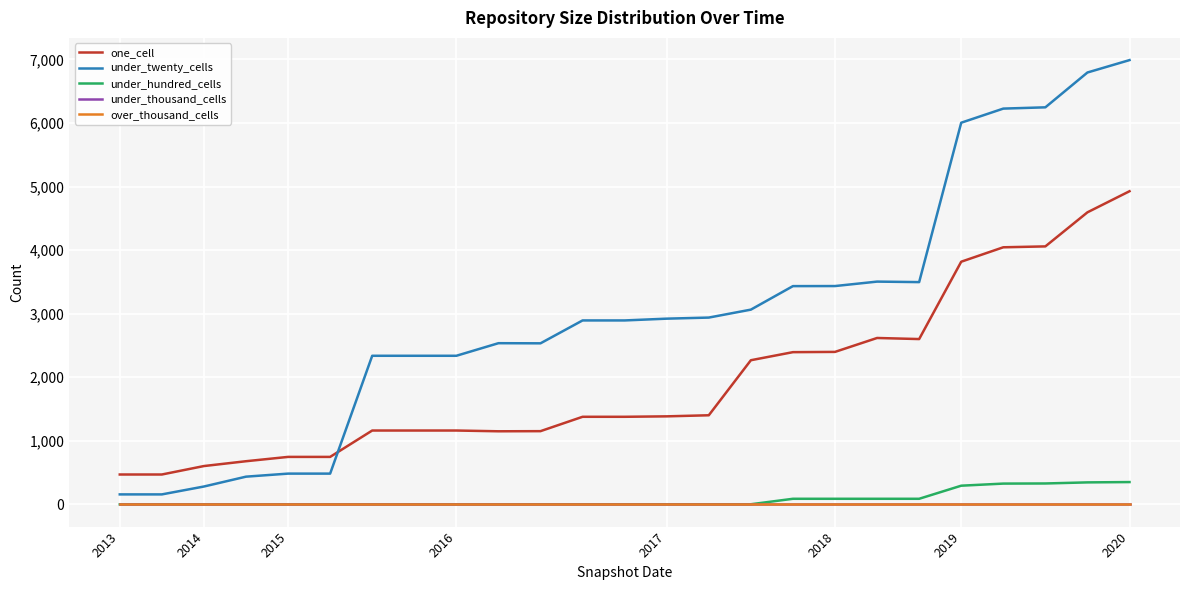

What is the difference between the maximum and second lowest values in the under_hundred_cells series?

351